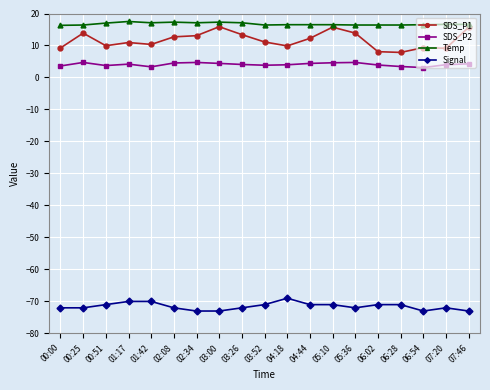

How many series are shown in this chart?

4